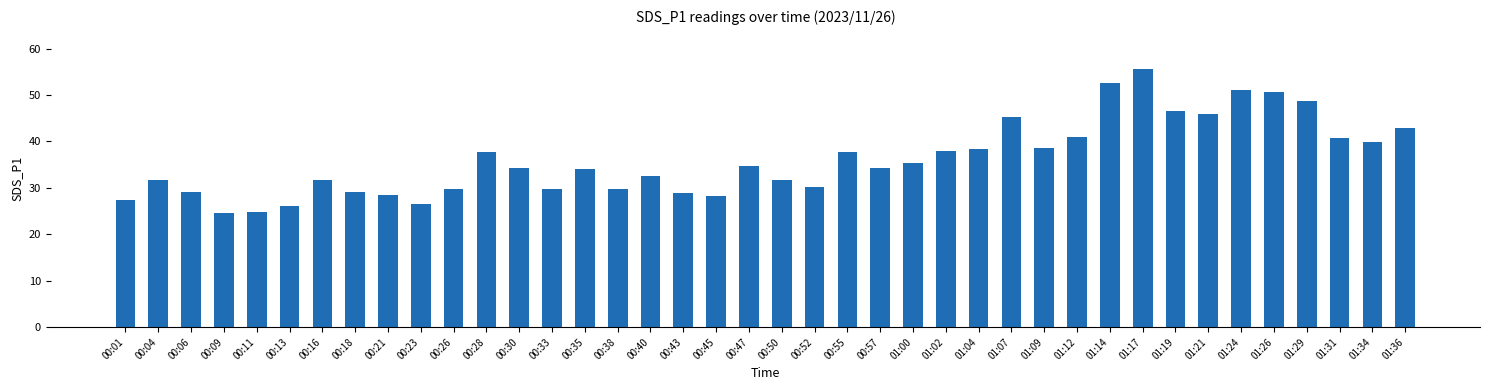

What is the difference between the values at 01:29 and 00:28?

11.0